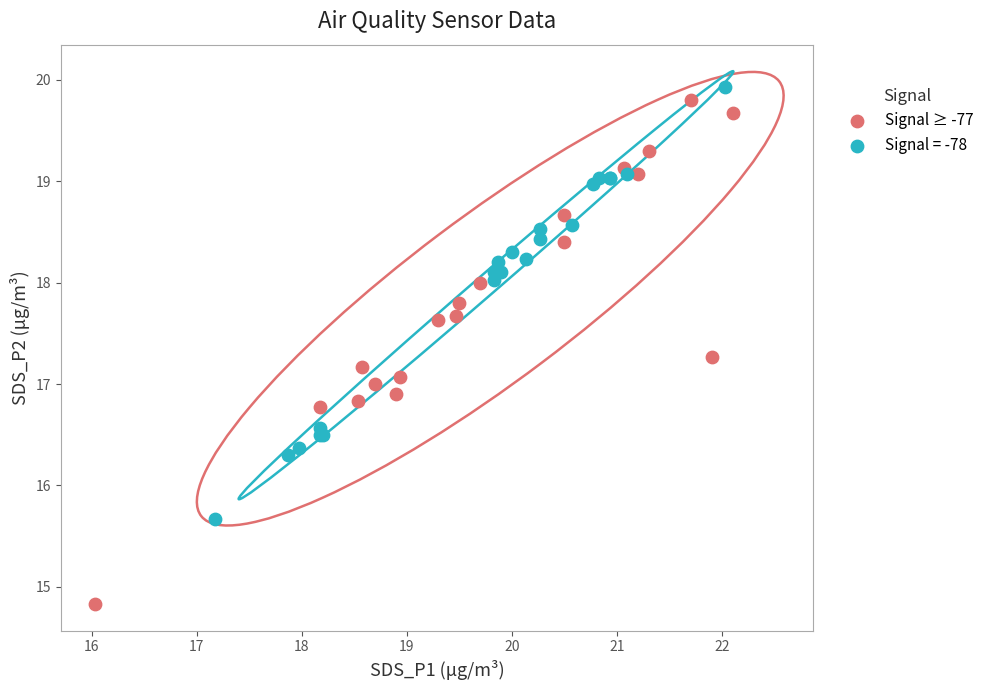

Which series has the widest spread of Y values?

Signal ≥ -77